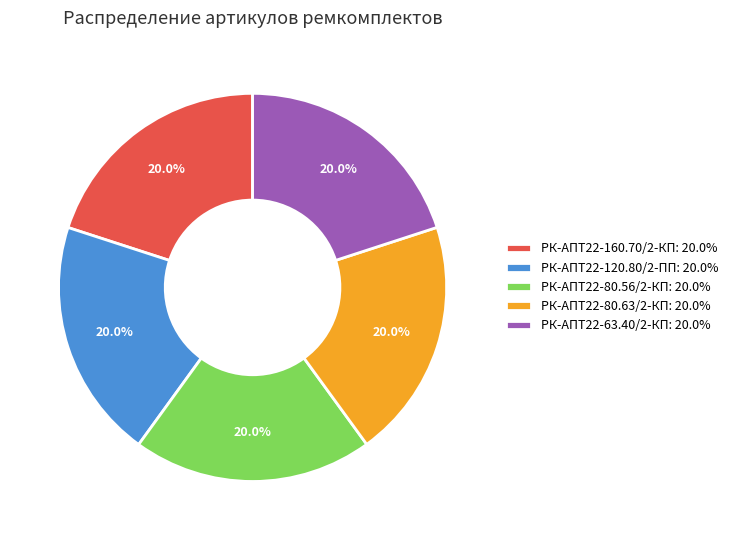

Is there any slice that represents more than half of the pie?

No